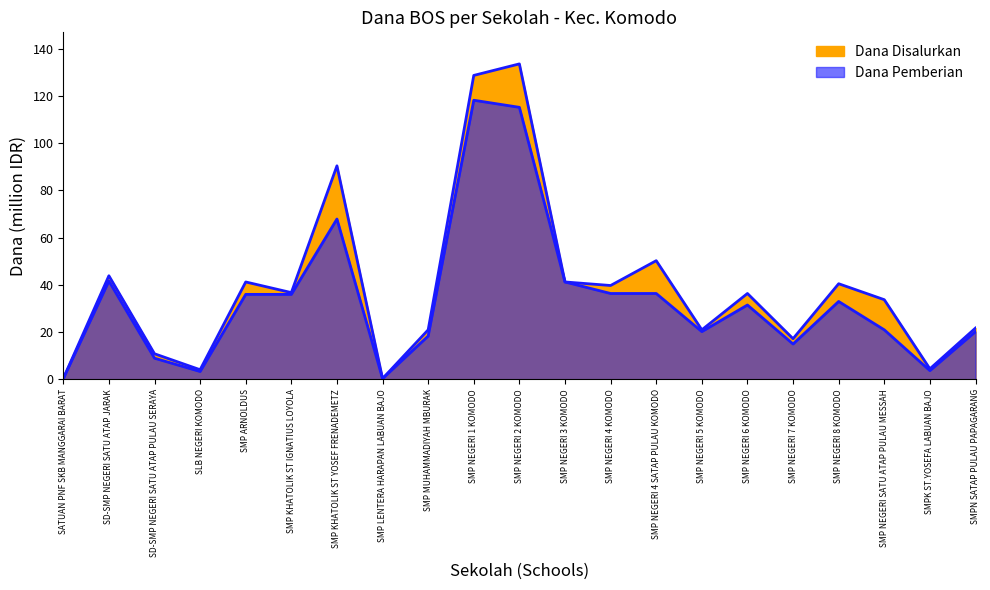

True or false: Dana Disalurkan and Dana Pemberian intersect in this chart.

False